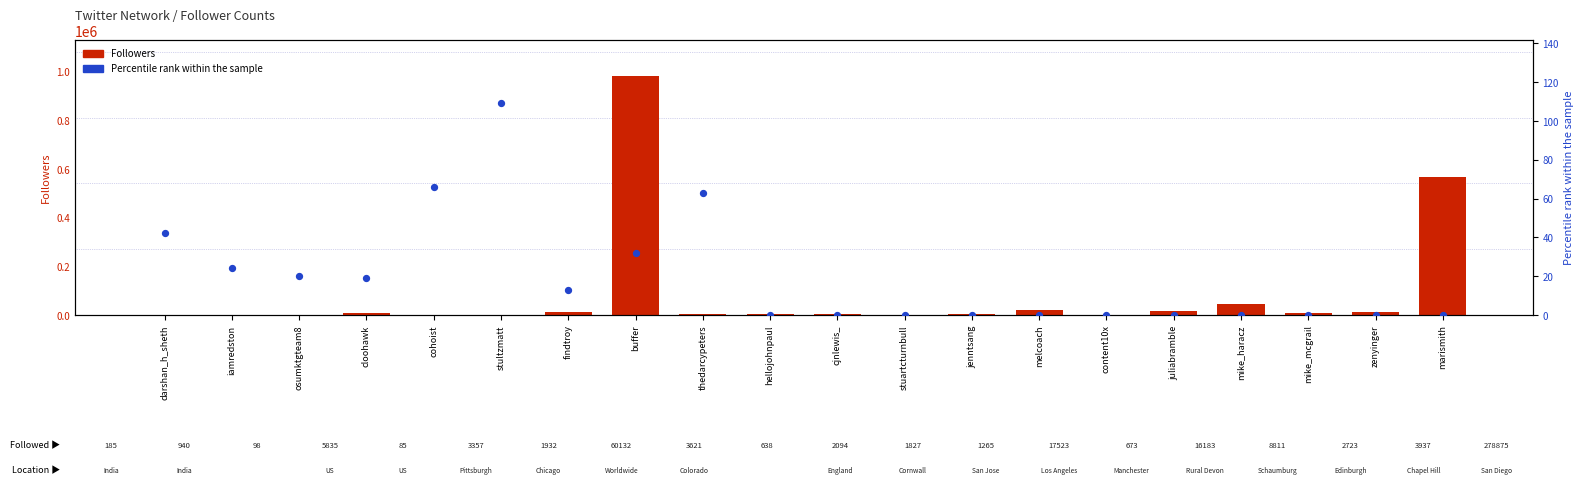

At how many categories does at least one series exceed 921857?

1